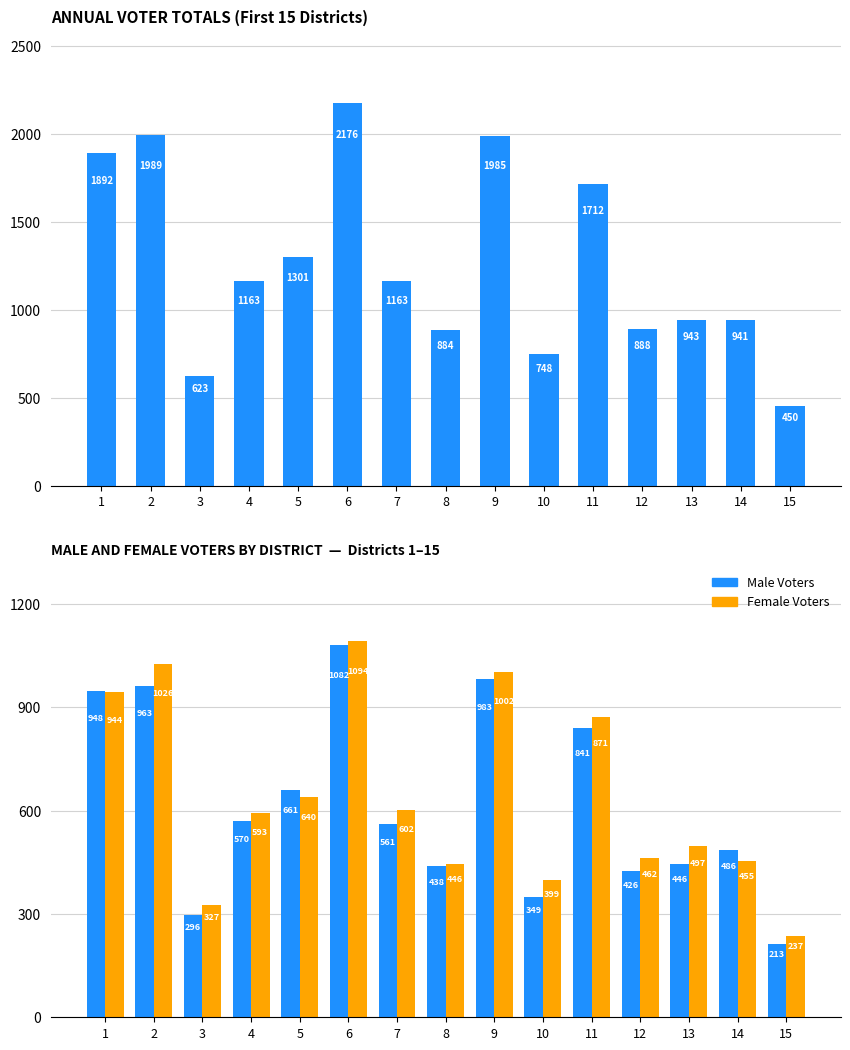

At which label does Female Voters first exceed 593?

1